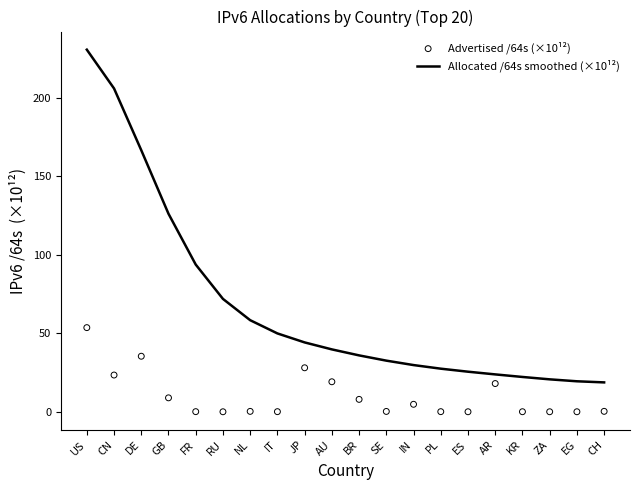

Which series reaches the minimum Y coordinate?

Advertised /64s (×10¹²)